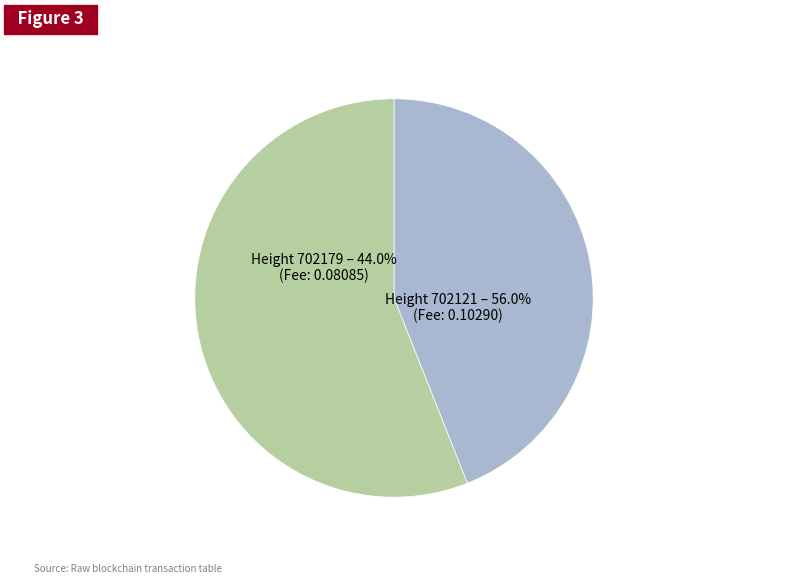

What portion of the pie excludes 702121?

44.0%